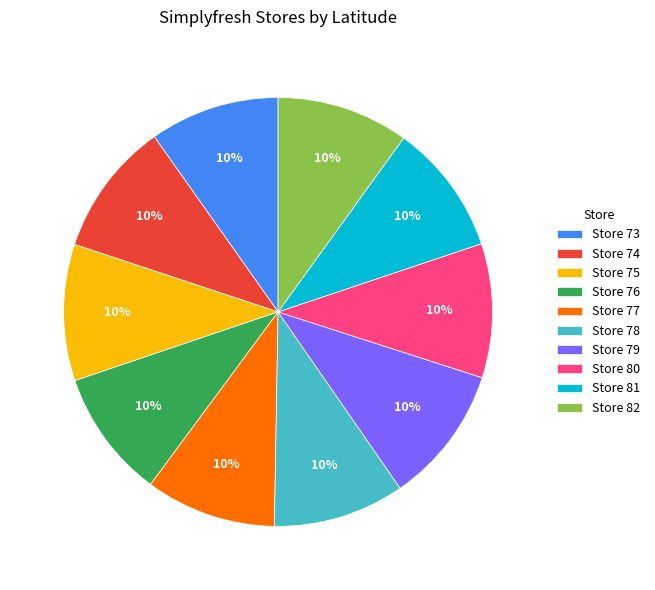

Is it true that Store 78 is 23% of the pie?

False